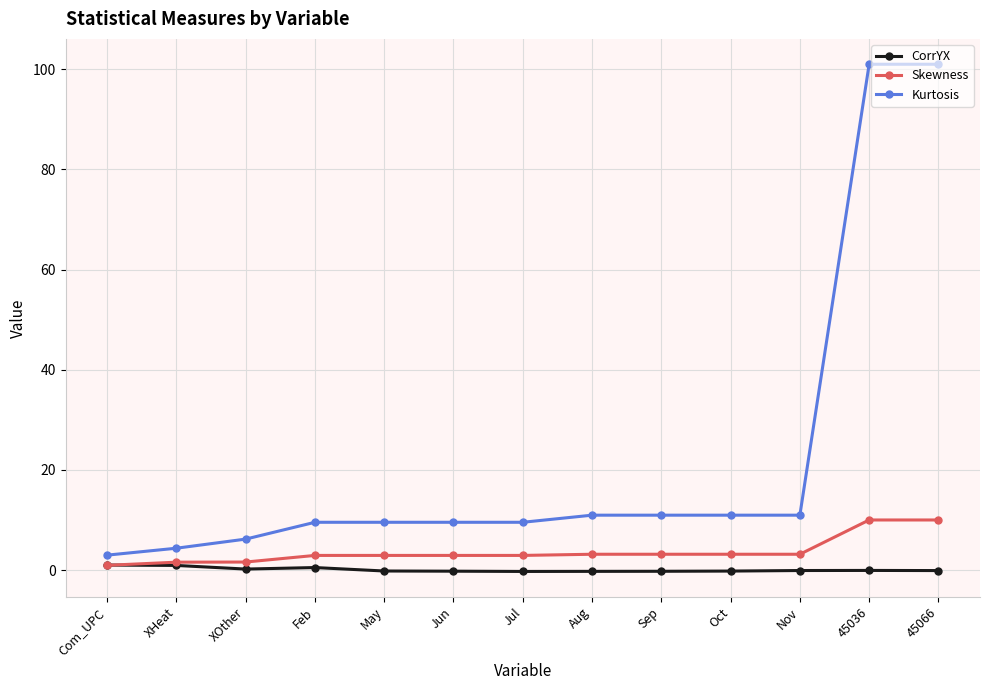

True or false: CorrYX has more than 0 points higher than both neighbors.

True